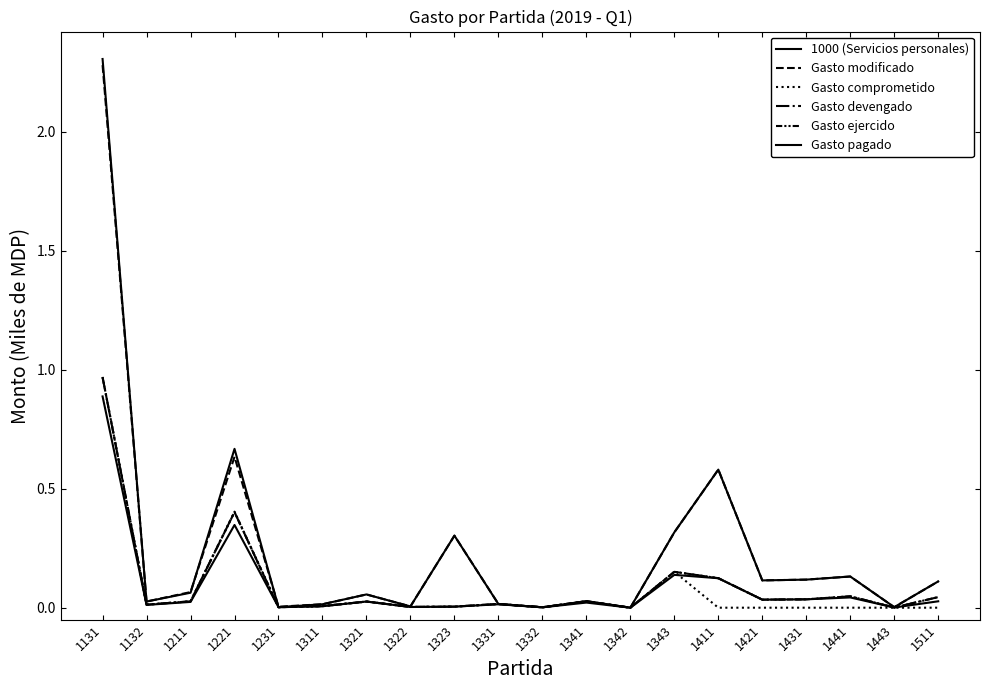

Reading left to right, transcribe all the data shown in this chart.

1000 (Servicios personales): 1131=2.3	1132=0.0	1211=0.1	1221=0.7	1231=0.0	1311=0.0	1321=0.1	1322=0.0	1323=0.3	1331=0.0	1332=0.0	1341=0.0	1342=0.0	1343=0.3	1411=0.6	1421=0.1	1431=0.1	1441=0.1	1443=0.0	1511=0.1
Gasto modificado: 1131=2.3	1132=0.0	1211=0.1	1221=0.6	1231=0.0	1311=0.0	1321=0.1	1322=0.0	1323=0.3	1331=0.0	1332=0.0	1341=0.0	1342=0.0	1343=0.3	1411=0.6	1421=0.1	1431=0.1	1441=0.1	1443=0.0	1511=0.1
Gasto comprometido: 1131=1.0	1132=0.0	1211=0.0	1221=0.4	1231=0.0	1311=0.0	1321=0.0	1322=0.0	1323=0.0	1331=0.0	1332=0.0	1341=0.0	1342=0.0	1343=0.2	1411=0.0	1421=0.0	1431=0.0	1441=0.0	1443=0.0	1511=0.0
Gasto devengado: 1131=1.0	1132=0.0	1211=0.0	1221=0.4	1231=0.0	1311=0.0	1321=0.0	1322=0.0	1323=0.0	1331=0.0	1332=0.0	1341=0.0	1342=0.0	1343=0.2	1411=0.1	1421=0.0	1431=0.0	1441=0.0	1443=0.0	1511=0.0
Gasto ejercido: 1131=1.0	1132=0.0	1211=0.0	1221=0.4	1231=0.0	1311=0.0	1321=0.0	1322=0.0	1323=0.0	1331=0.0	1332=0.0	1341=0.0	1342=0.0	1343=0.2	1411=0.1	1421=0.0	1431=0.0	1441=0.0	1443=0.0	1511=0.0
Gasto pagado: 1131=0.9	1132=0.0	1211=0.0	1221=0.3	1231=0.0	1311=0.0	1321=0.0	1322=0.0	1323=0.0	1331=0.0	1332=0.0	1341=0.0	1342=0.0	1343=0.1	1411=0.1	1421=0.0	1431=0.0	1441=0.0	1443=0.0	1511=0.0